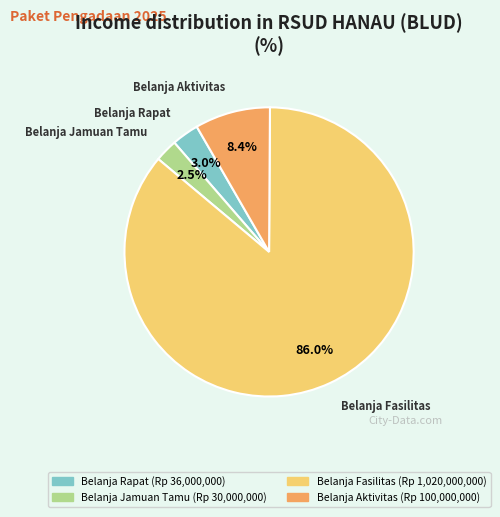

Is there a majority slice in this chart?

Yes